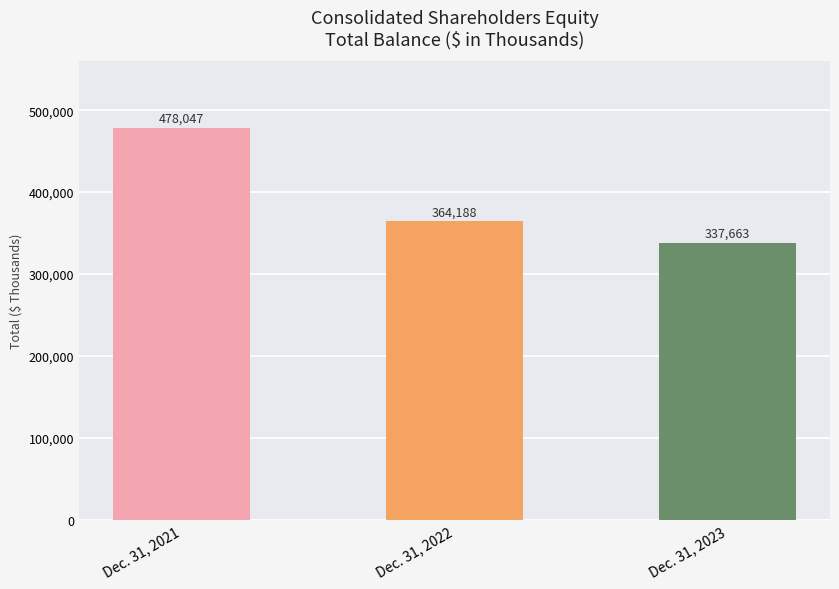

Rank the categories by value from lowest to highest.

Dec. 31, 2023, Dec. 31, 2022, Dec. 31, 2021